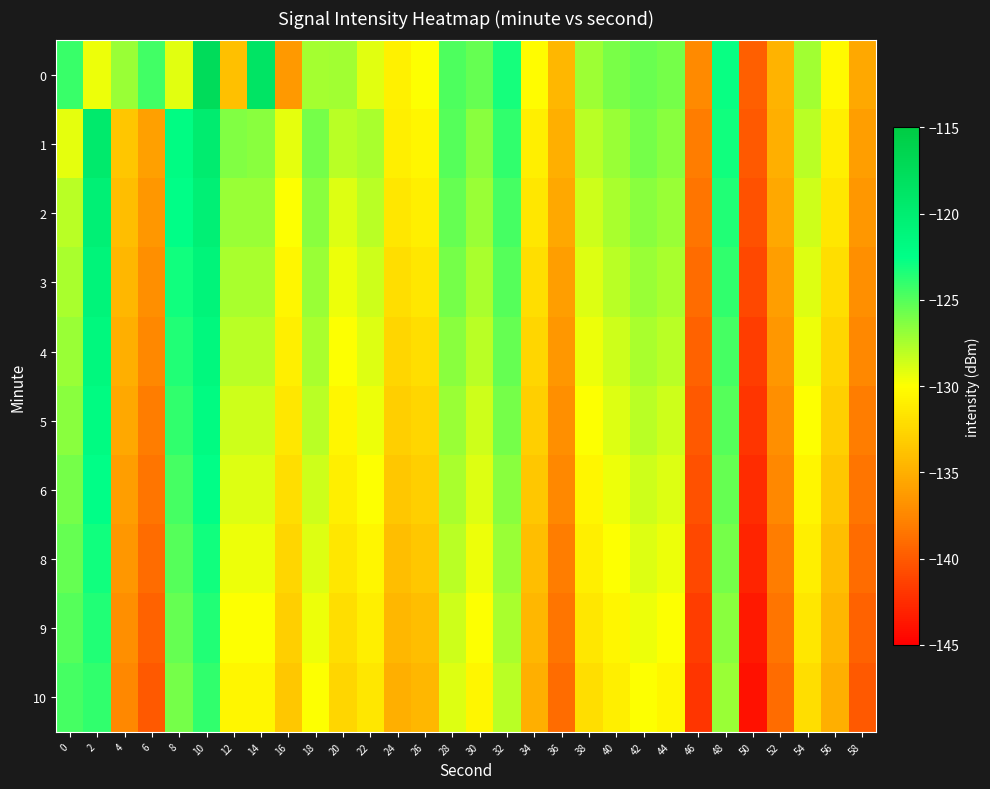

Which has a higher value, 14 or 38?

14